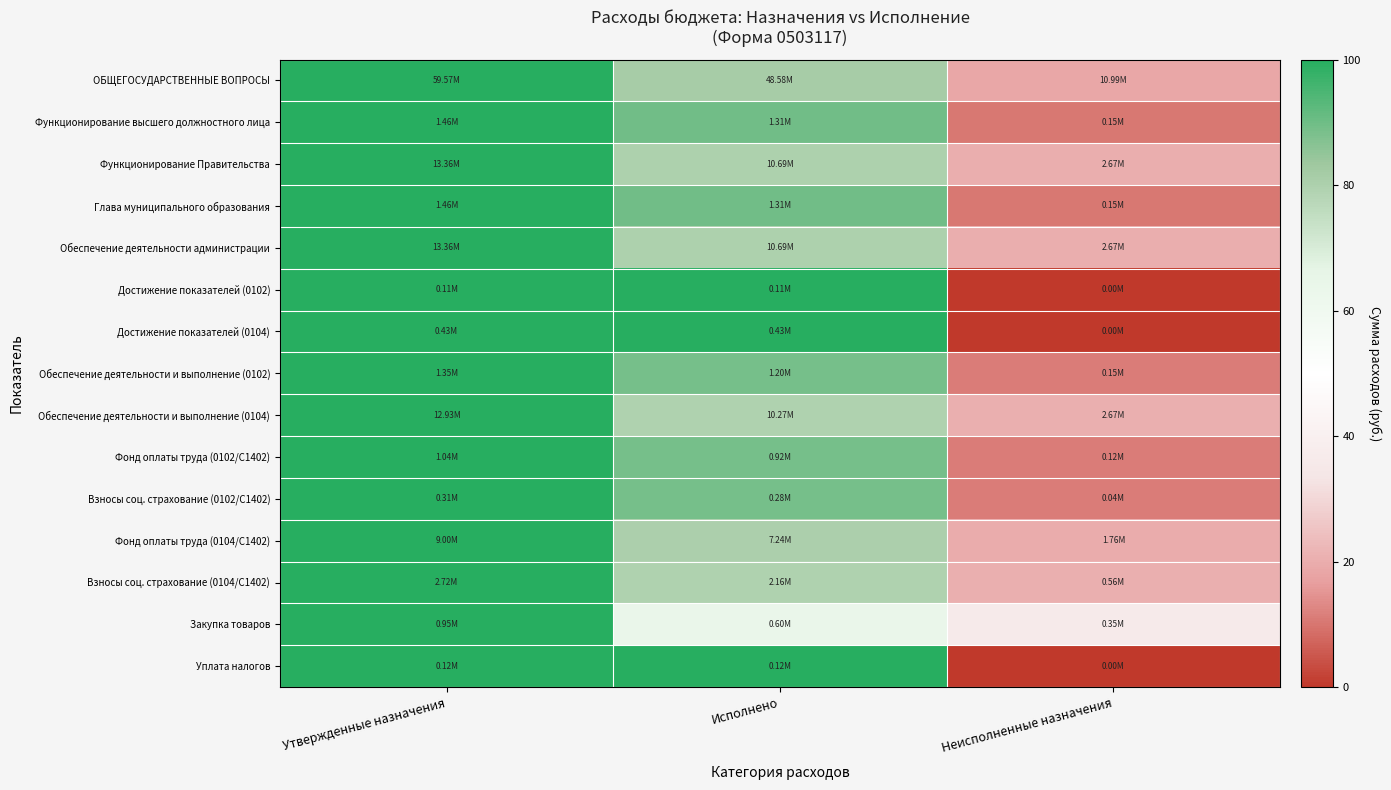

What is the total value across all series at Утвержденные назначения?

1500.0